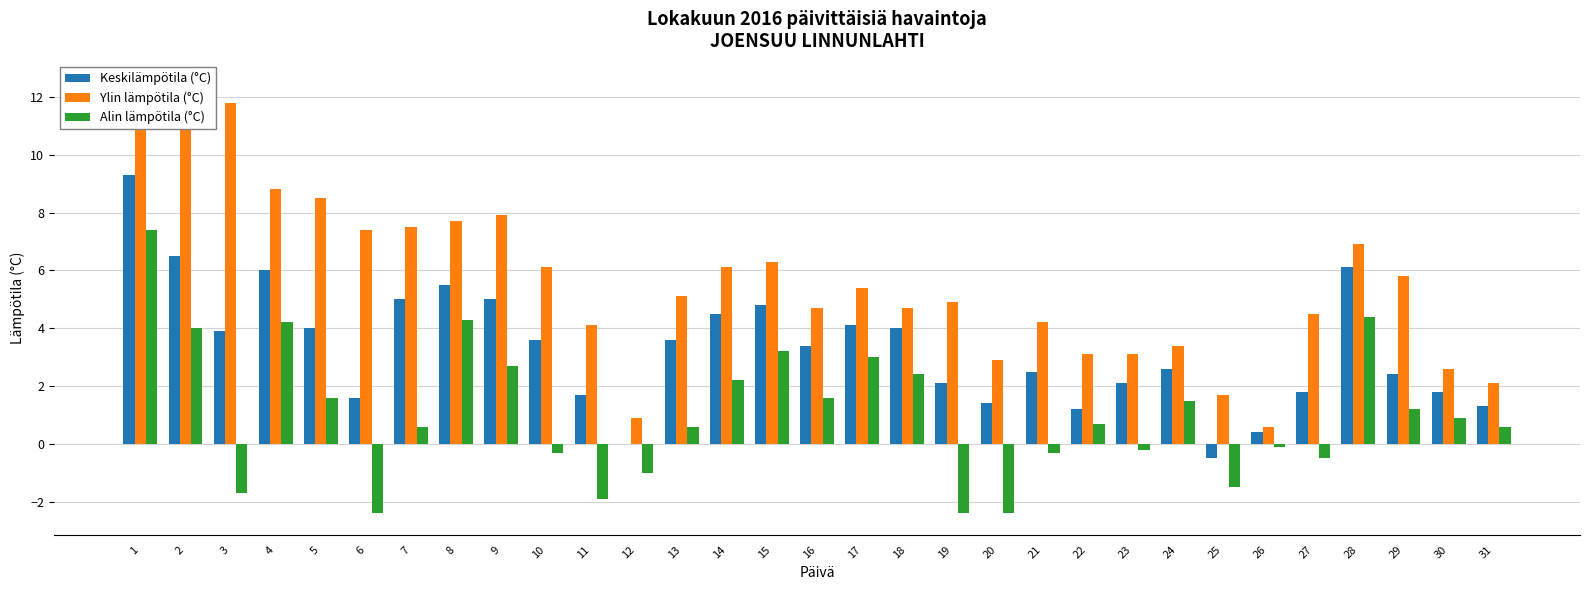

What is the value of the Ylin lämpötila (°C) bar at the 31st from the left?

2.1